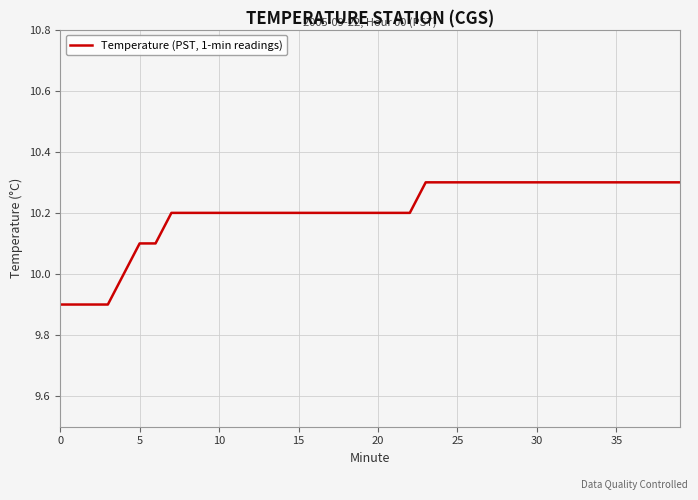

What is the maximum value shown in the chart?

10.3